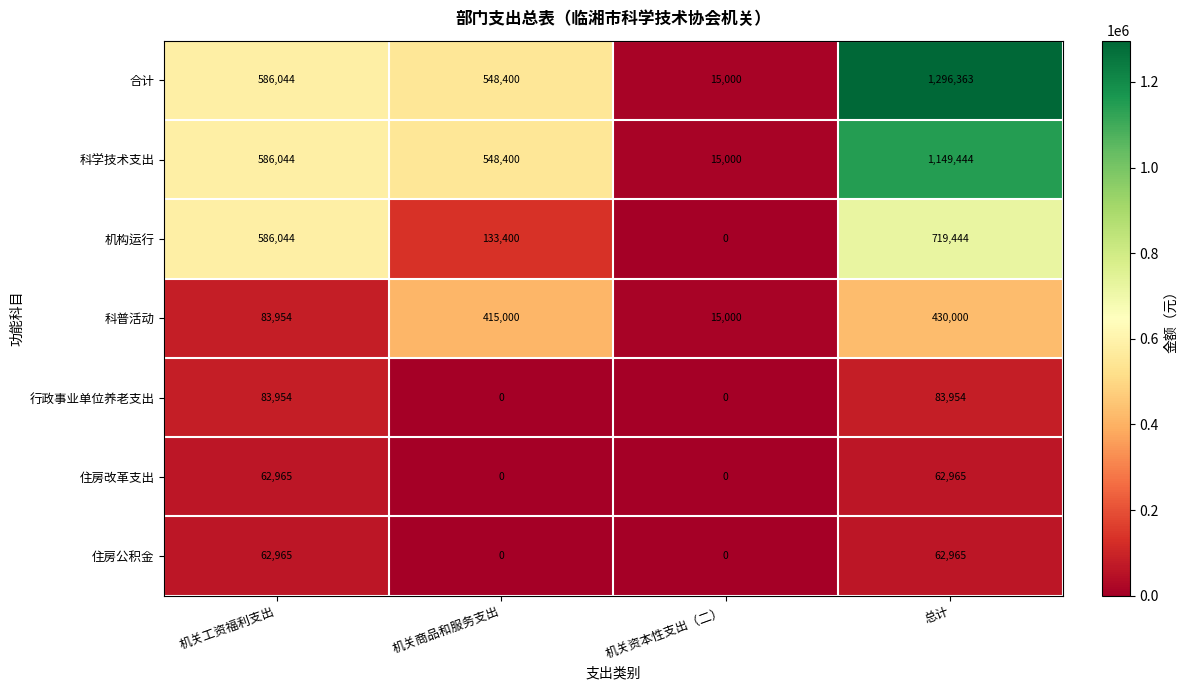

At which category does the chart reach its peak across all series?

总计